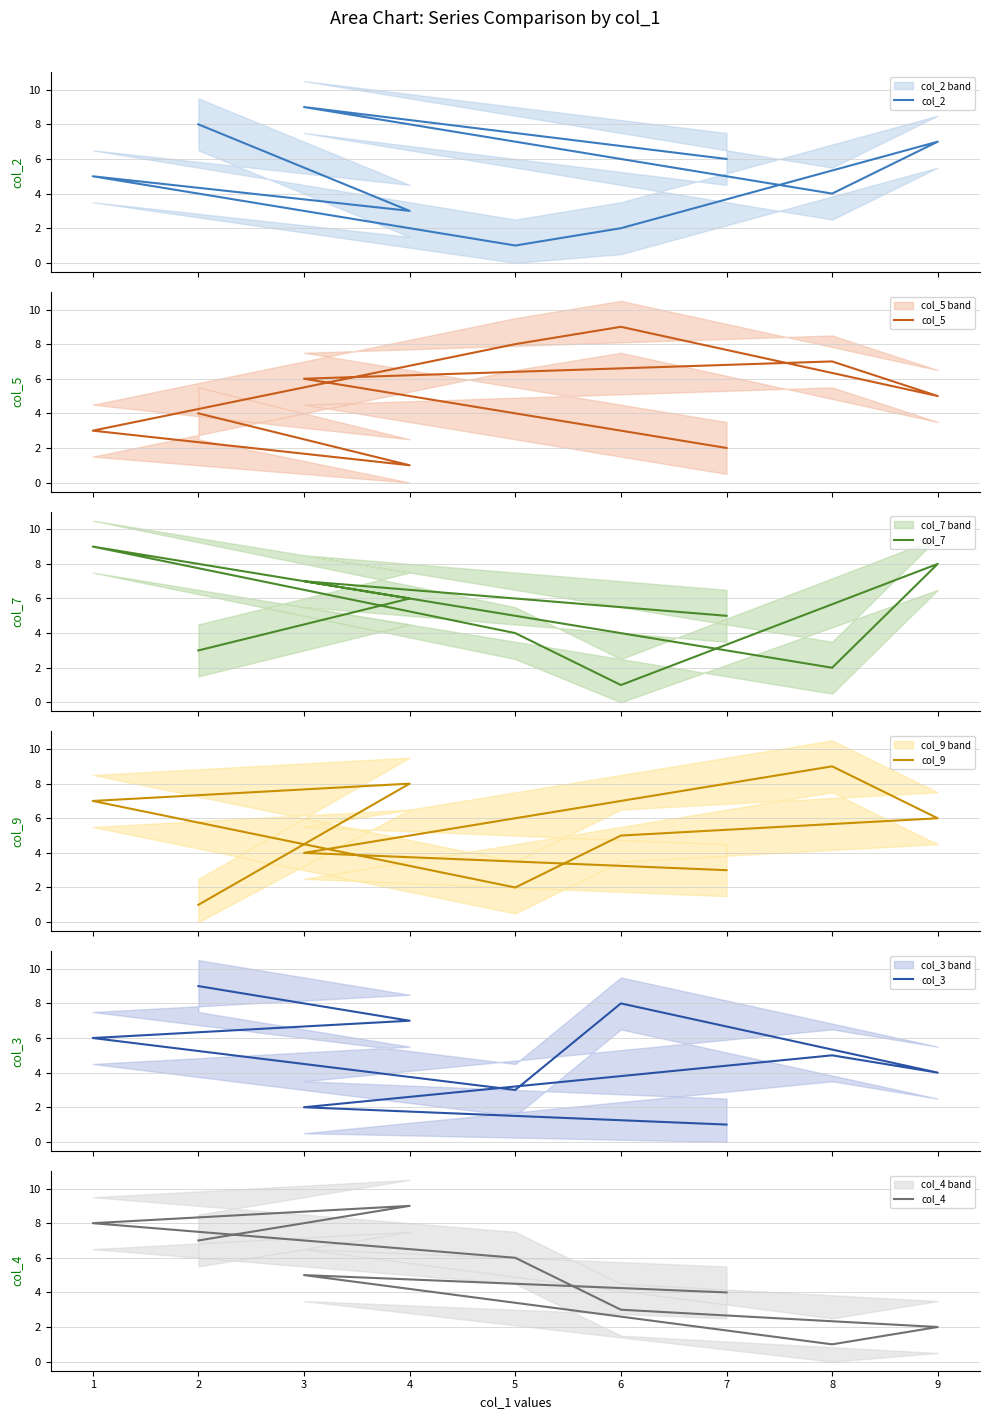

Rank the categories by col_3 value from lowest to highest.

7, 3, 5, 9, 8, 1, 4, 6, 2